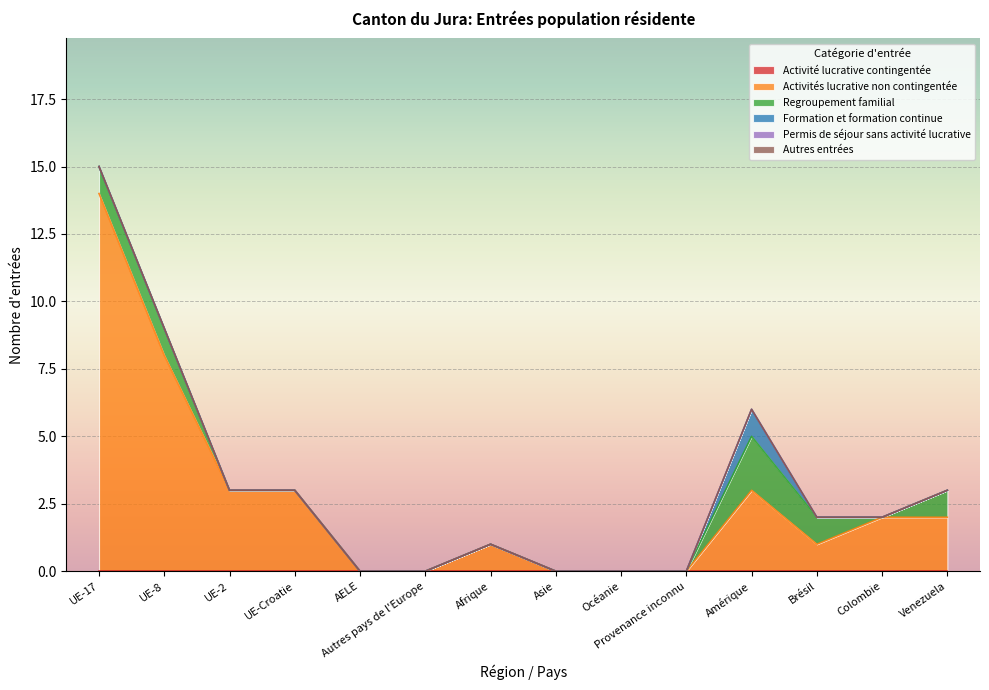

Reading left to right, list all the values displayed in this chart.

Activité lucrative contingentée: 0	0	0	0	0	0	0	0	0	0	0	0	0	0
Activités lucrative non contingentée: 14	8	3	3	0	0	1	0	0	0	3	1	2	2
Regroupement familial: 1	1	0	0	0	0	0	0	0	0	2	1	0	1
Formation et formation continue: 0	0	0	0	0	0	0	0	0	0	1	0	0	0
Permis de séjour sans activité lucrative: 0	0	0	0	0	0	0	0	0	0	0	0	0	0
Autres entrées: 0	0	0	0	0	0	0	0	0	0	0	0	0	0